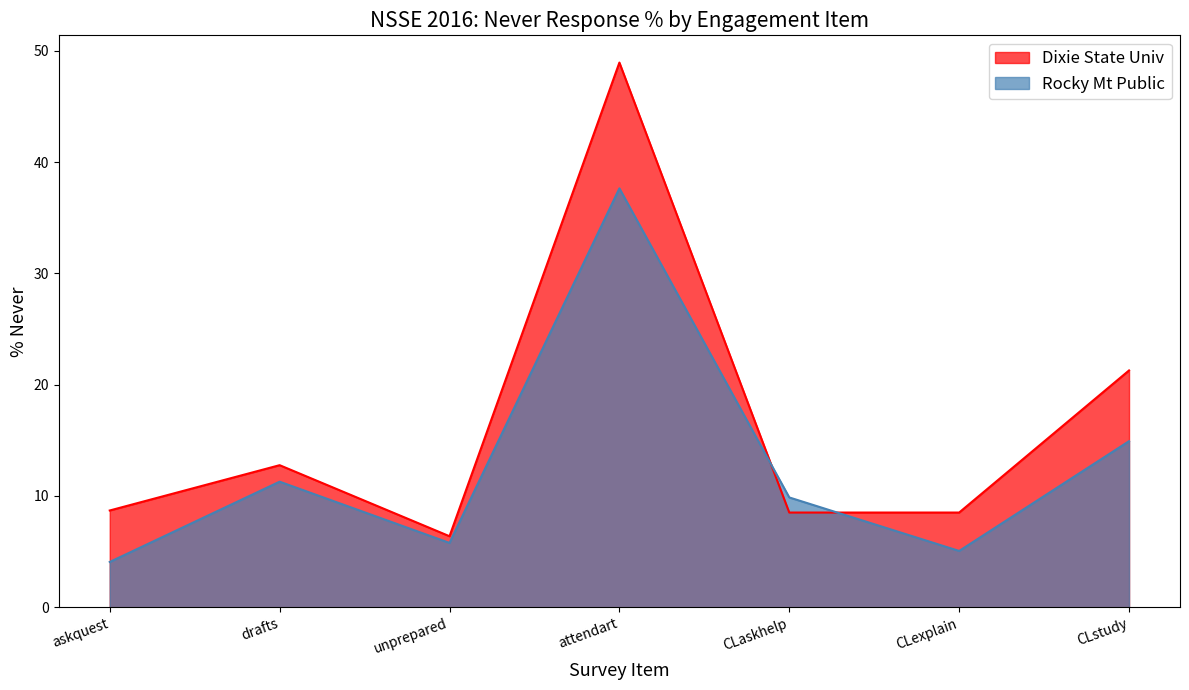

Reading left to right, what are all the values shown in this chart?

Dixie State Univ: 8.7	12.8	6.4	48.9	8.5	8.5	21.3
Rocky Mt Public: 4.1	11.3	5.8	37.6	9.9	5.1	14.9